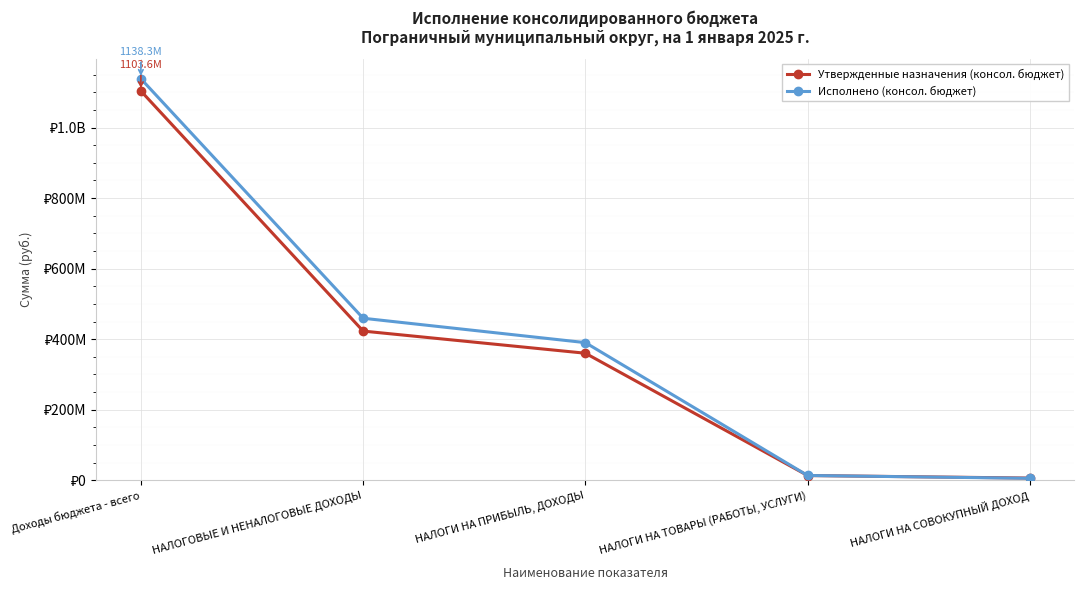

At which label does Исполнено (консол. бюджет) first exceed 390313861?

Доходы бюджета - всего